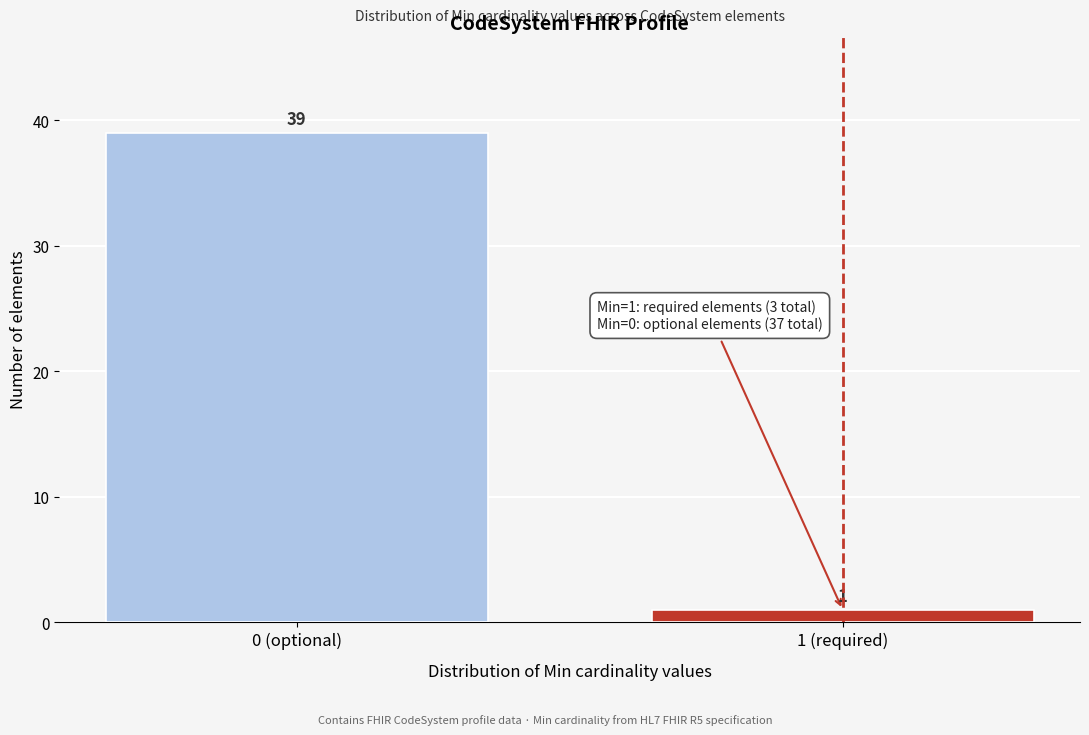

Reading left to right, list all the values displayed in this chart.

39	1